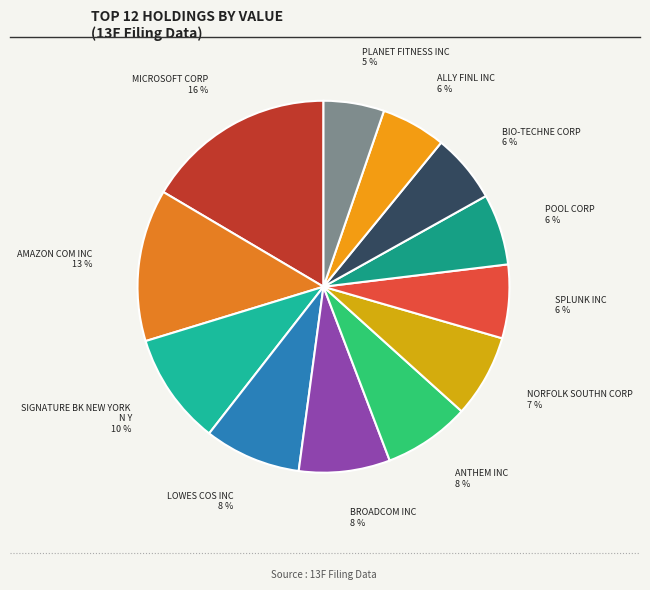

What is the largest slice in the pie chart?

MICROSOFT CORP